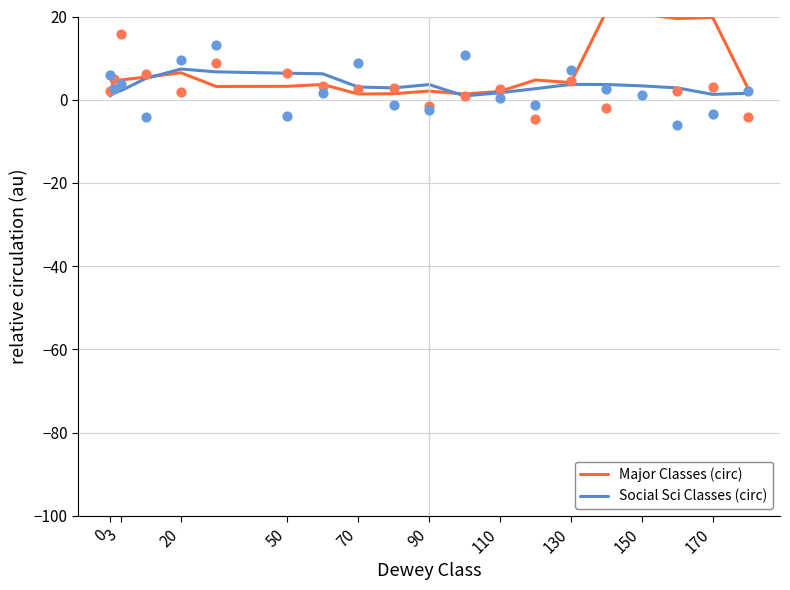

Which series has the largest total across all categories?

Major Classes (circ)